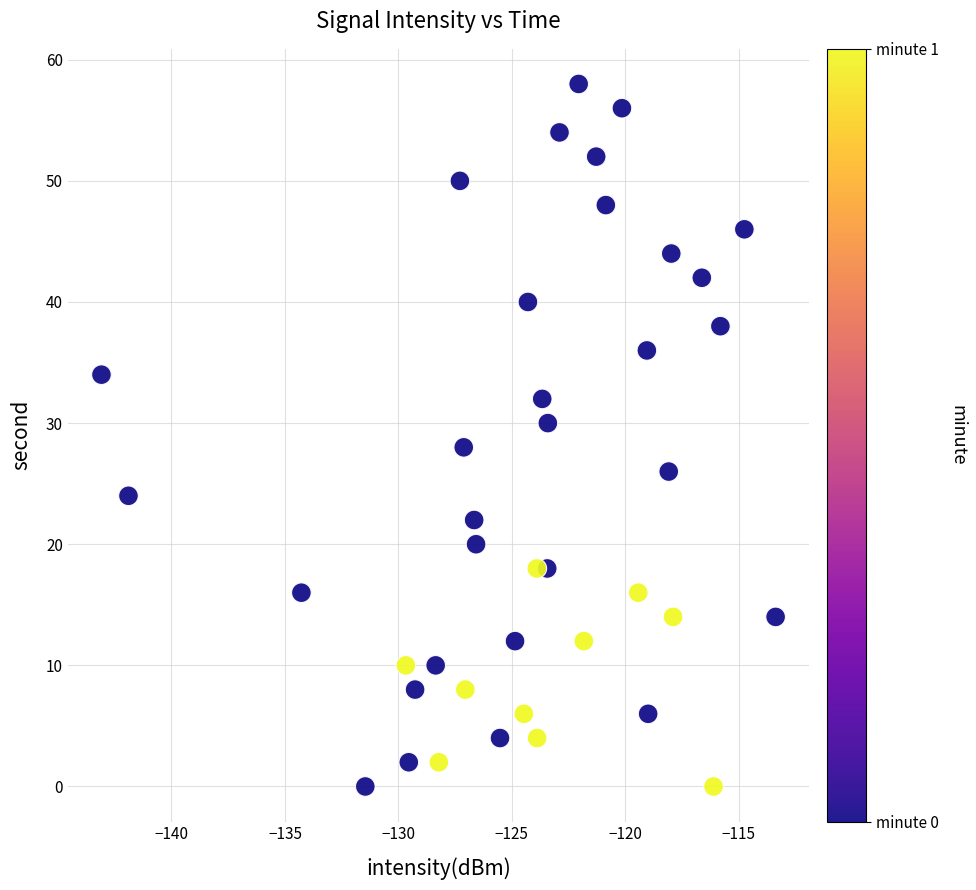

What is the range of Y values (max minus min)?

58